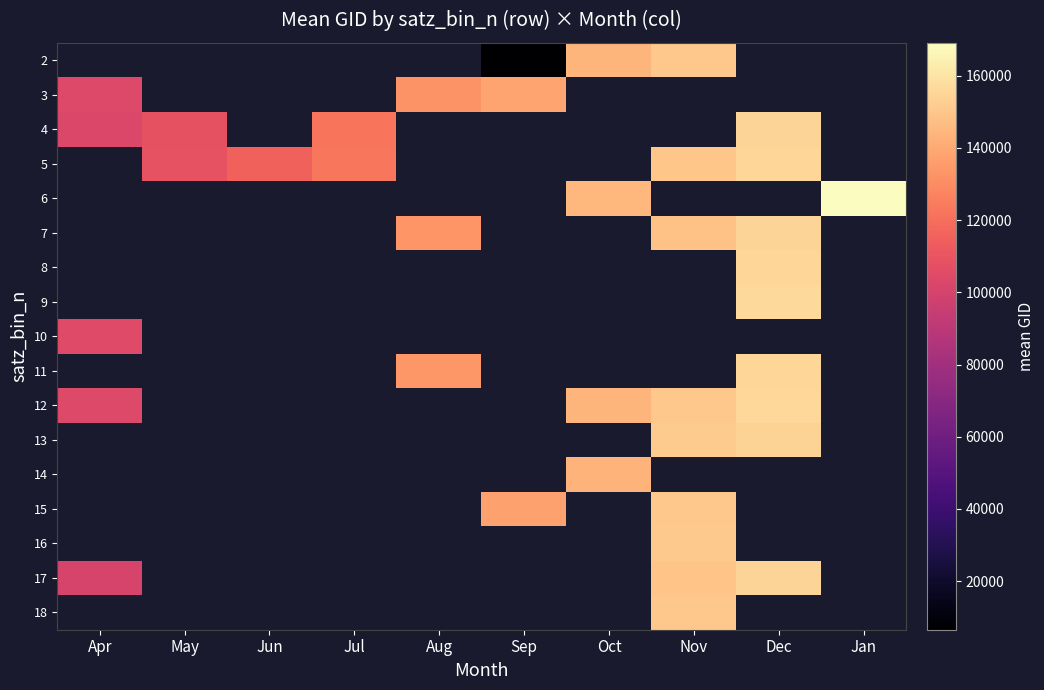

Which has a higher value, Jun or Apr?

Apr